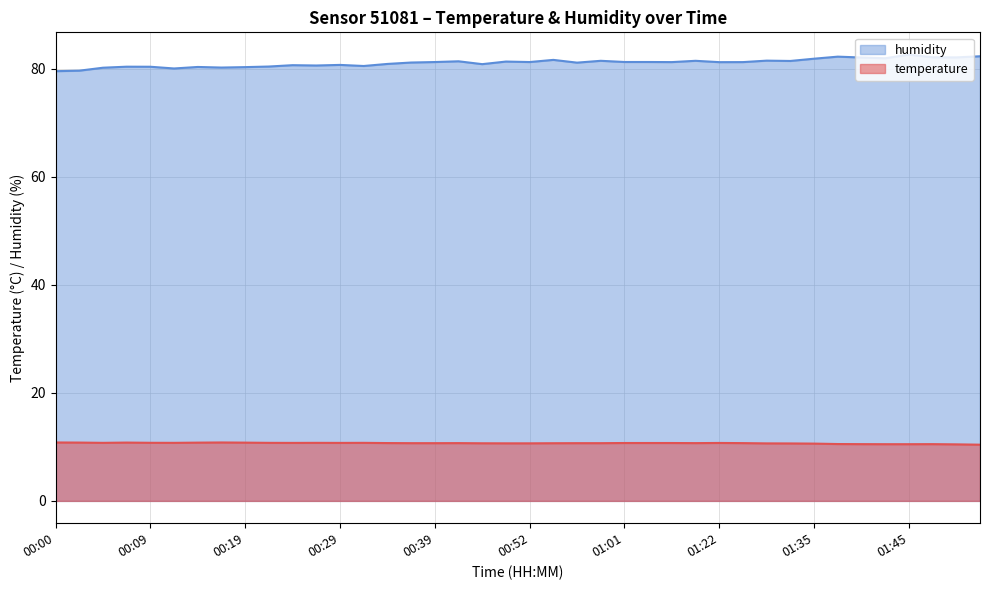

At how many categories does at least one series exceed 50?

40